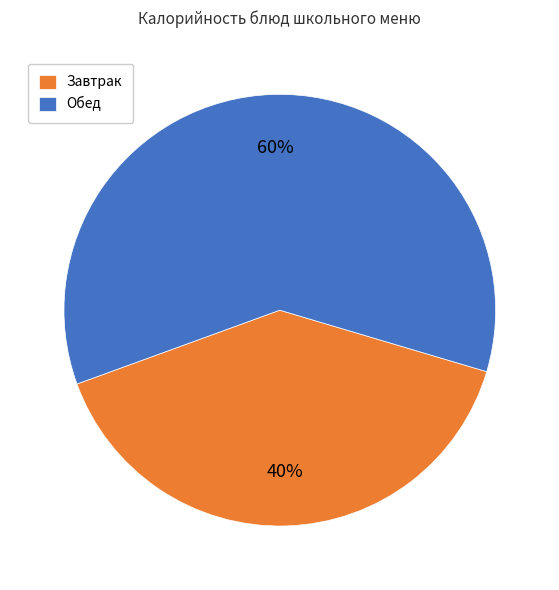

To the nearest percent, what is the combined percentage of Завтрак and Обед?

100%